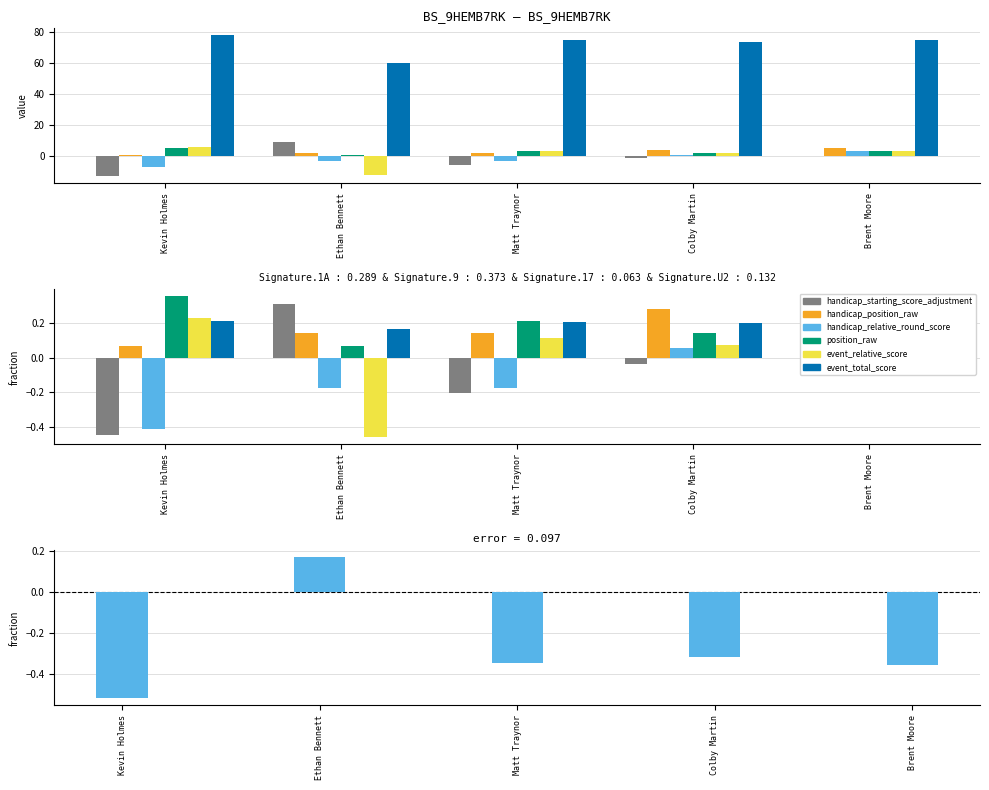

What is the sum of all handicap_position_raw values?

14